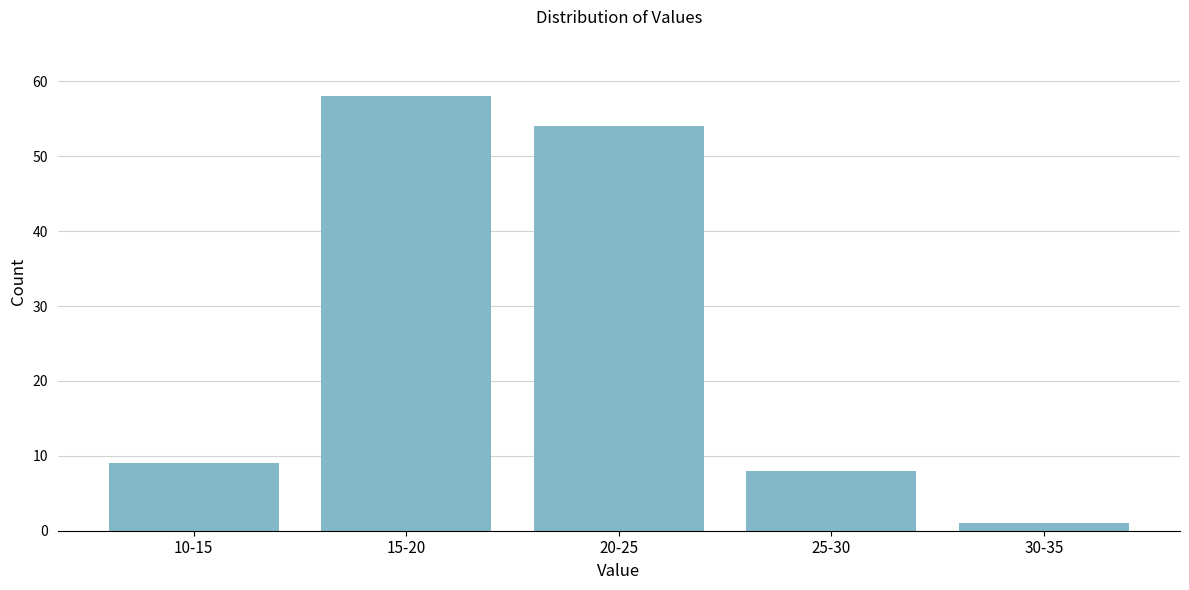

Reading right to left, what are all the values shown in this chart?

30-35=1	25-30=8	20-25=54	15-20=58	10-15=9